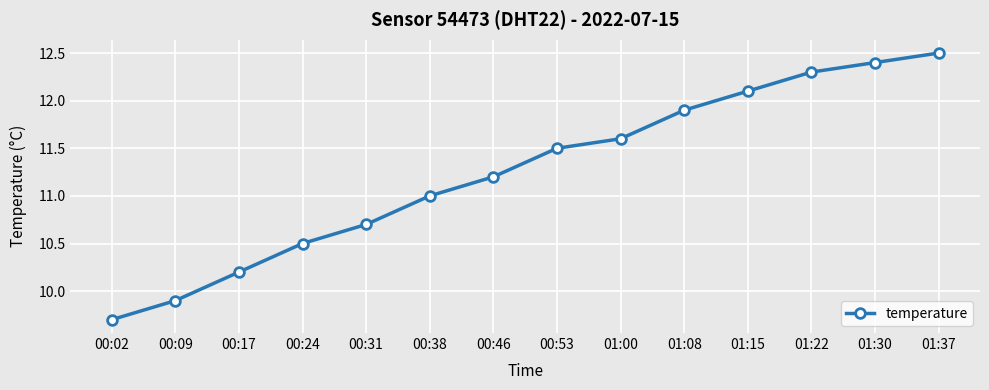

Reading left to right, transcribe all the data shown in this chart.

00:02=9.7	00:09=9.9	00:17=10.2	00:24=10.5	00:31=10.7	00:38=11.0	00:46=11.2	00:53=11.5	01:00=11.6	01:08=11.9	01:15=12.1	01:22=12.3	01:30=12.4	01:37=12.5